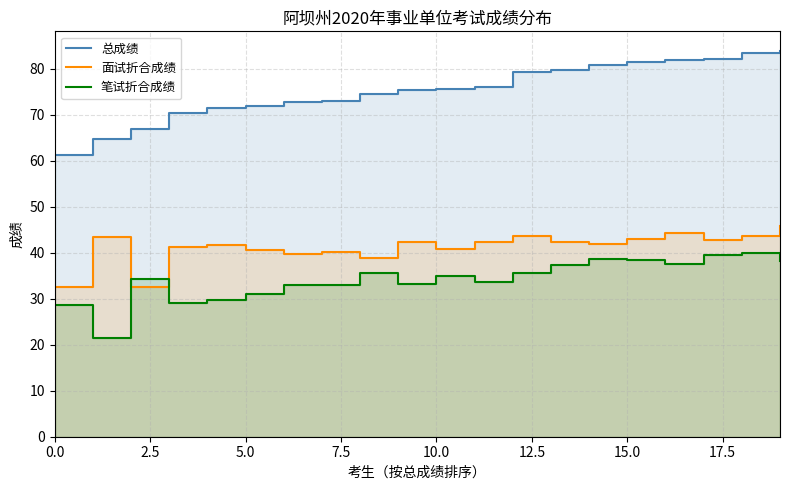

How many intersections are there between 面试折合成绩 and 笔试折合成绩?

2